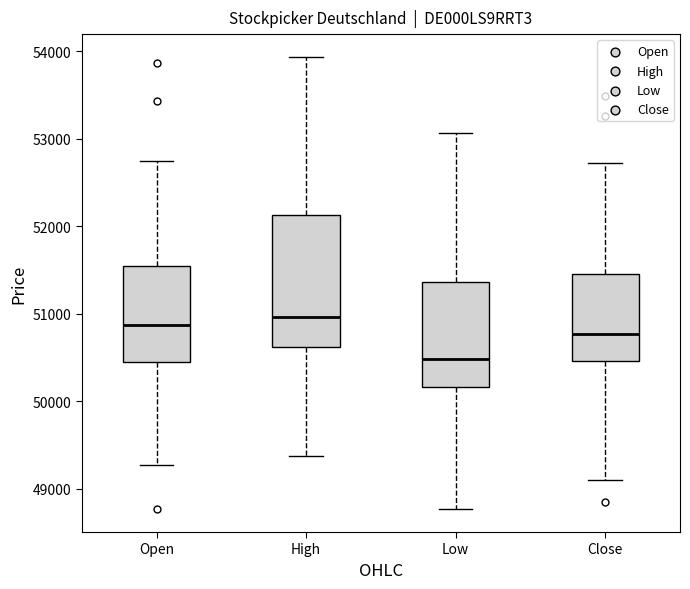

Which box is the tallest, from its lower edge to its upper edge?

High